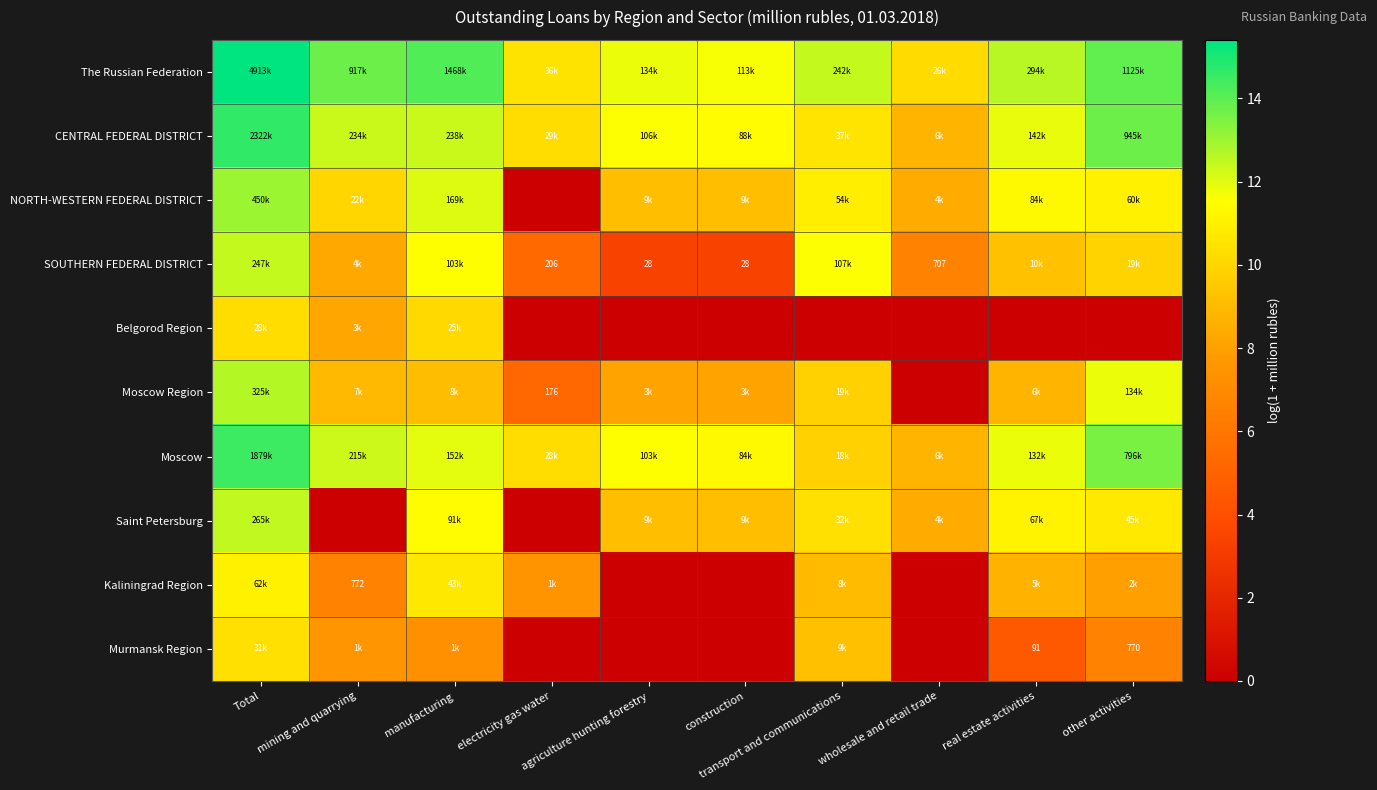

List the labels in order of Moscow value, largest first.

Total, other activities, mining and quarrying, manufacturing, real estate activities, agriculture hunting forestry, construction, electricity gas water, transport and communications, wholesale and retail trade